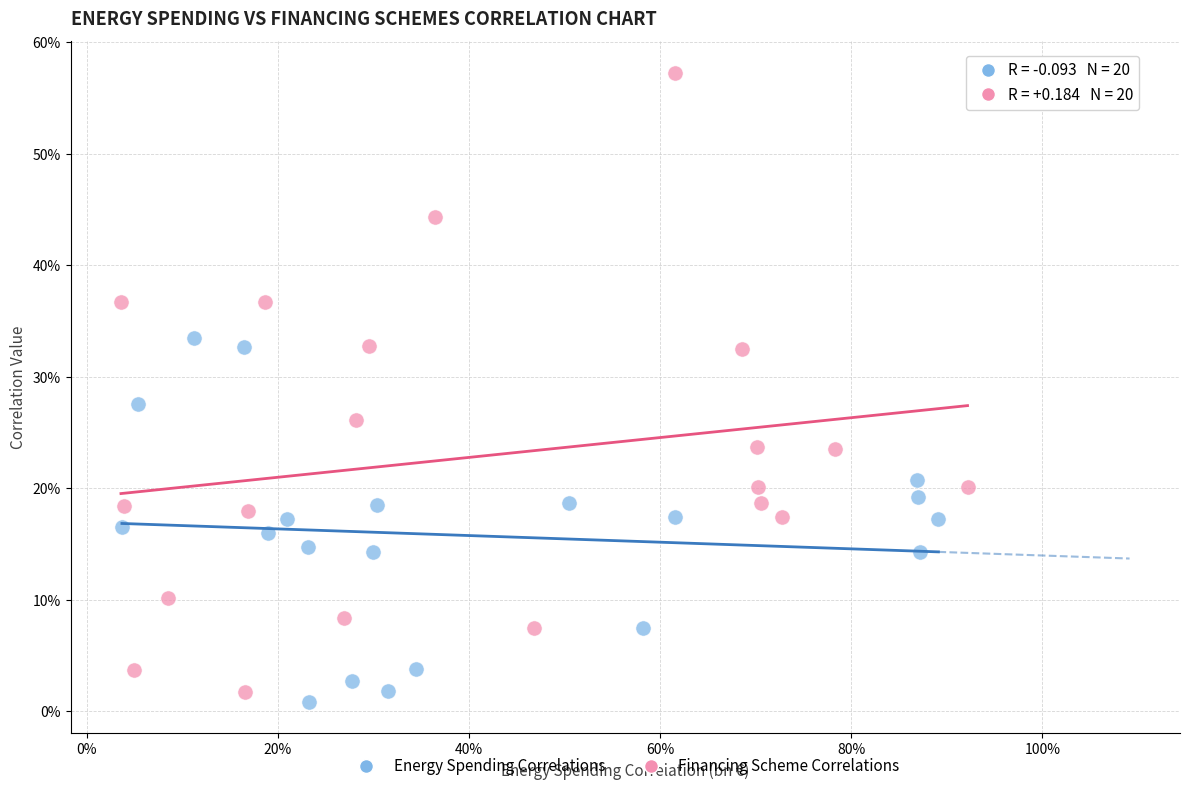

What are all the series names shown in the legend?

Energy Spending Correlations, Financing Scheme Correlations